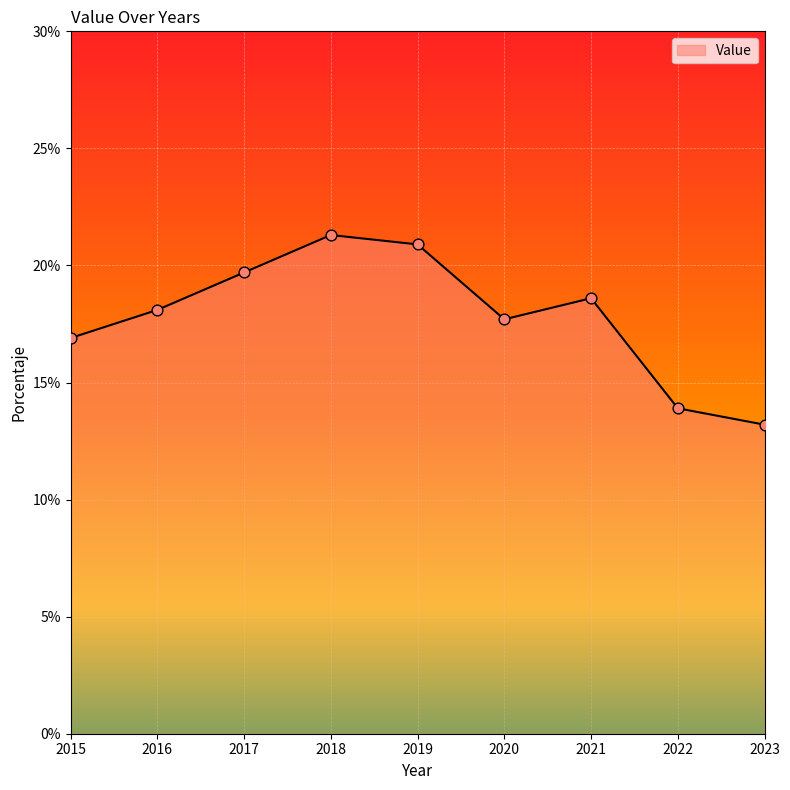

Approximately how many times larger is the value at 2019 compared to 2023?

1.6